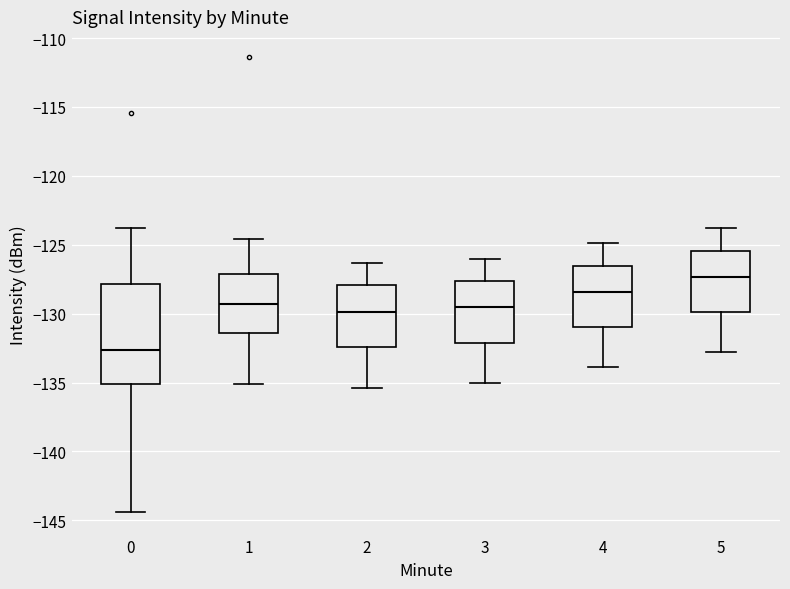

Reading left to right, read every box against the y-axis: the position of its median line, the range the box covers, and the ends of its whiskers. The values are not printed on the chart, so give them approximately, as read against the axis.

0: median -132.5, box -135.0 to -128.0, whiskers -144.5 to -124.0
1: median -129.5, box -131.5 to -127.0, whiskers -135.0 to -124.5
2: median -130.0, box -132.5 to -128.0, whiskers -135.5 to -126.5
3: median -129.5, box -132.0 to -127.5, whiskers -135.0 to -126.0
4: median -128.5, box -131.0 to -126.5, whiskers -134.0 to -125.0
5: median -127.5, box -130.0 to -125.5, whiskers -133.0 to -124.0